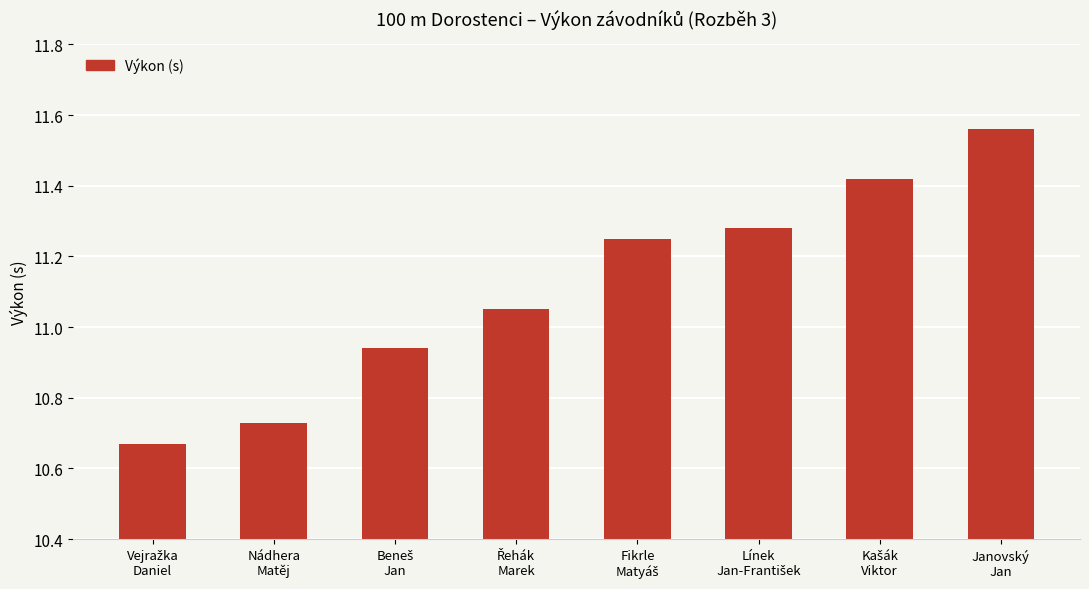

What is the sum of all values?

88.9